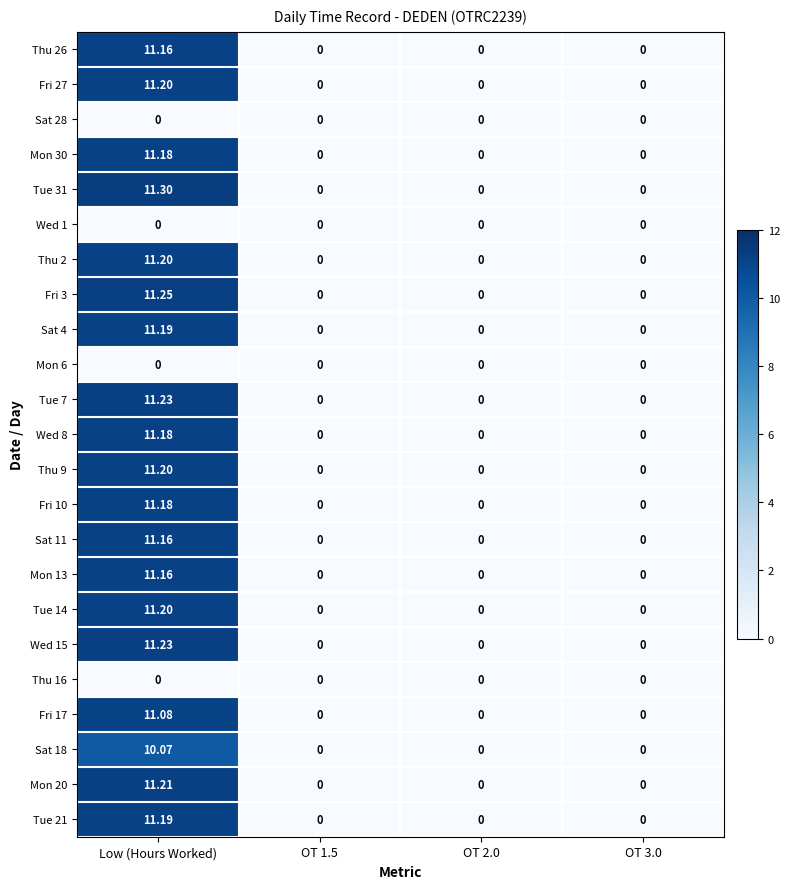

Which series has the largest range (max minus min)?

Tue 31